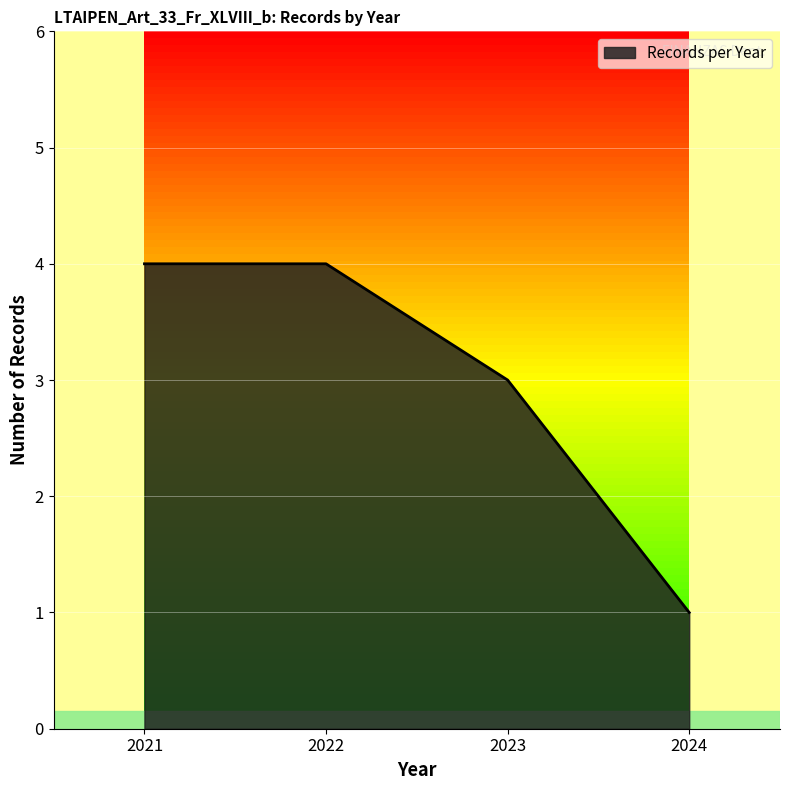

What is the difference between the second highest and minimum values?

3